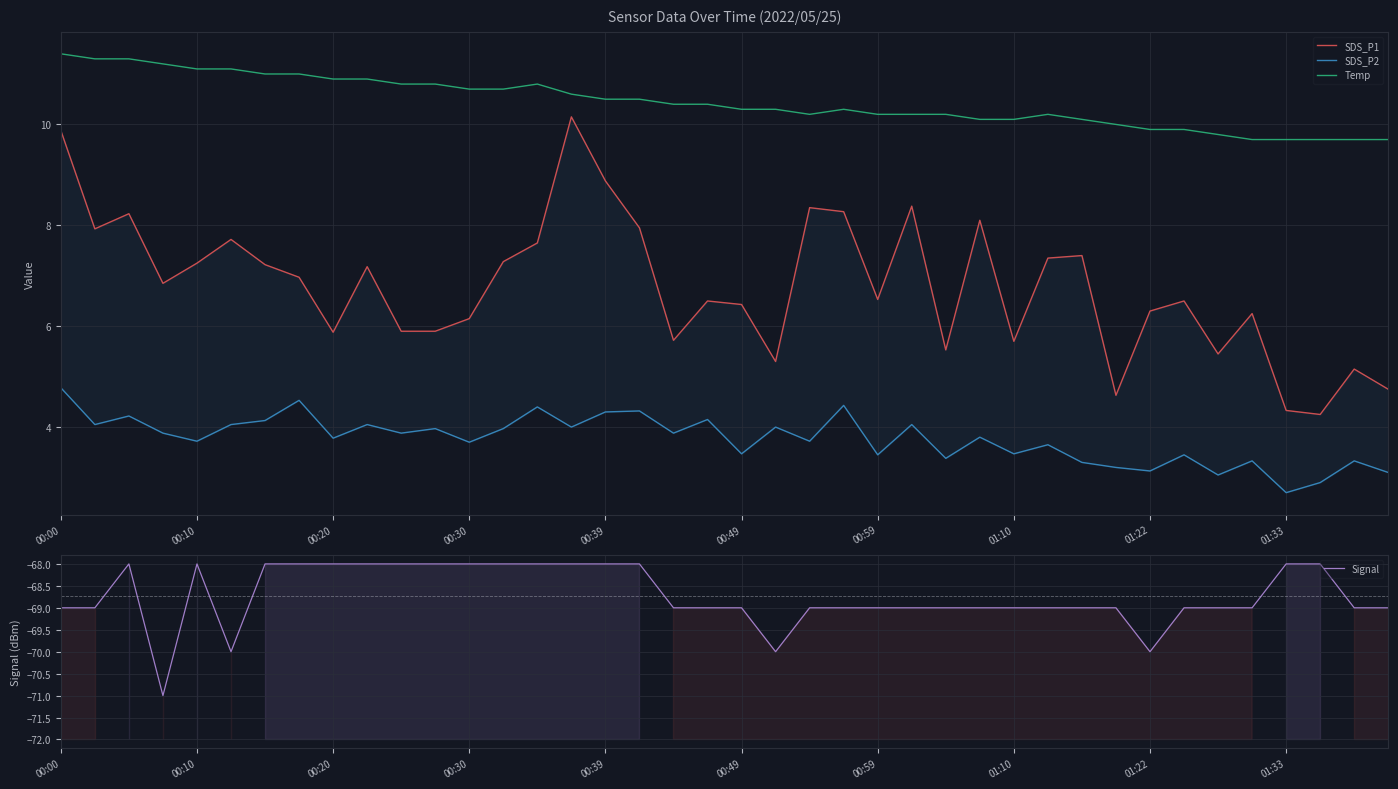

The SDS_P1 series shows 8.4 at 25. True or false?

True